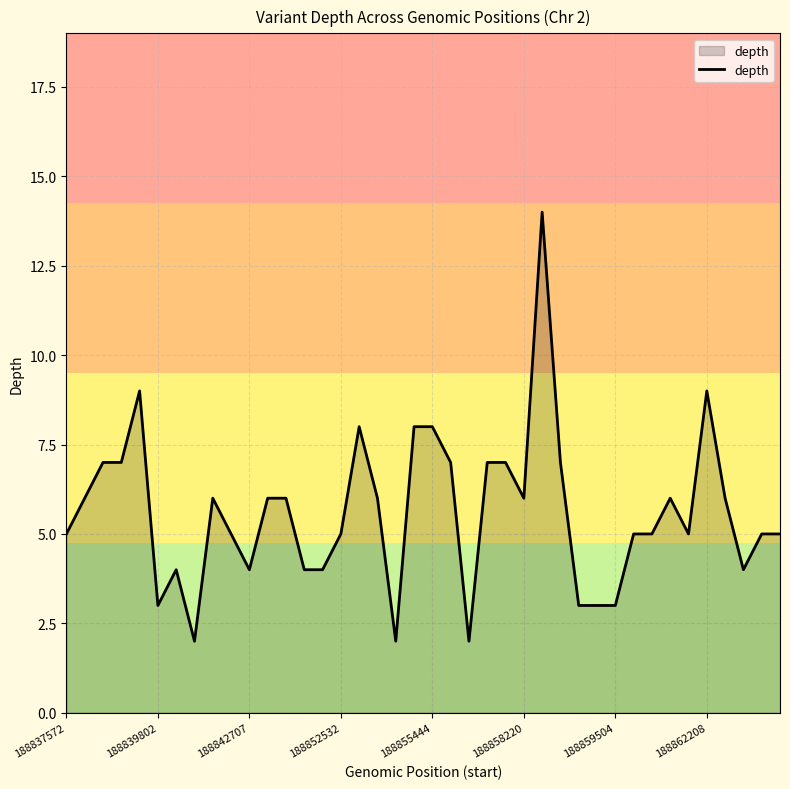

What is the difference between the maximum and minimum values?

12